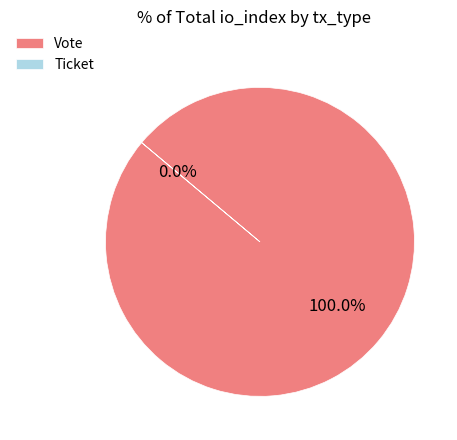

The Ticket slice represents 9% of the pie. True or false?

False